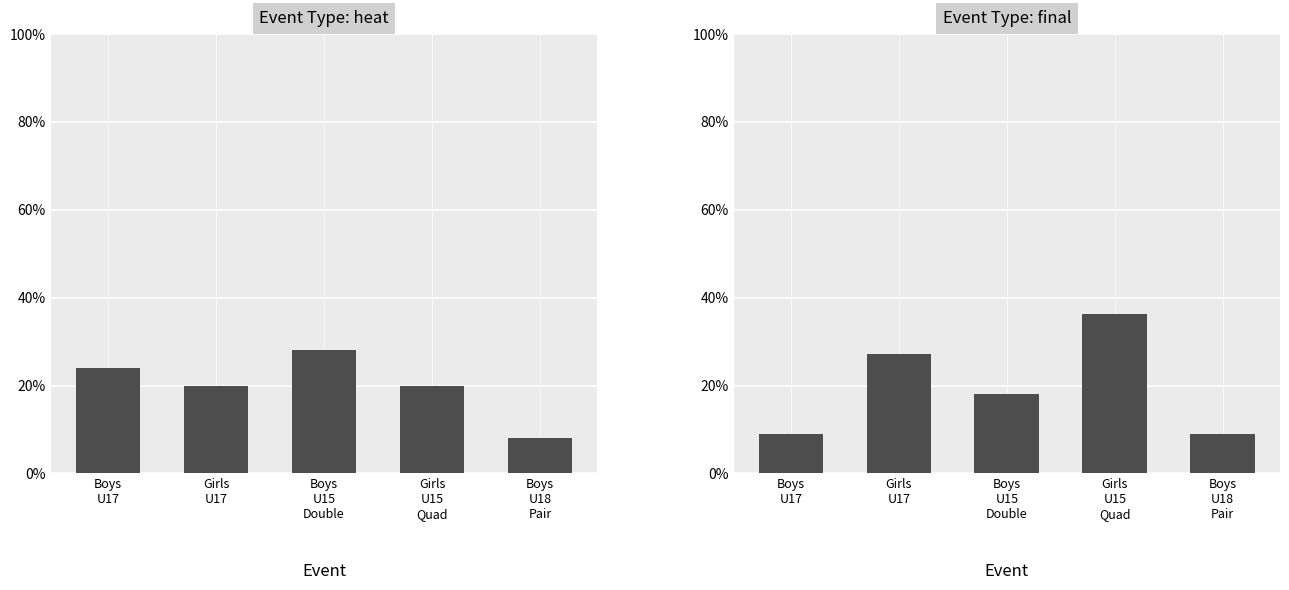

What is the sum of all heat values?

1.0